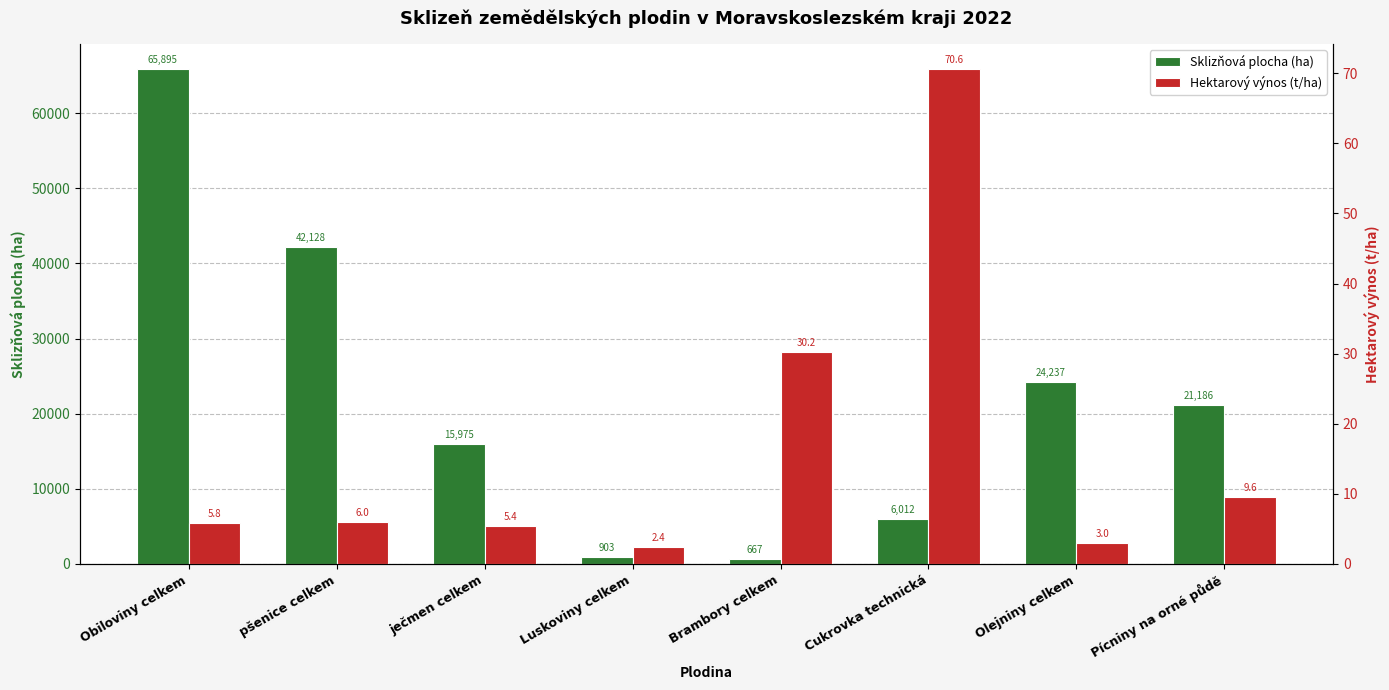

What are all the series names shown in the legend?

Sklizňová plocha (ha), Hektarový výnos (t/ha)